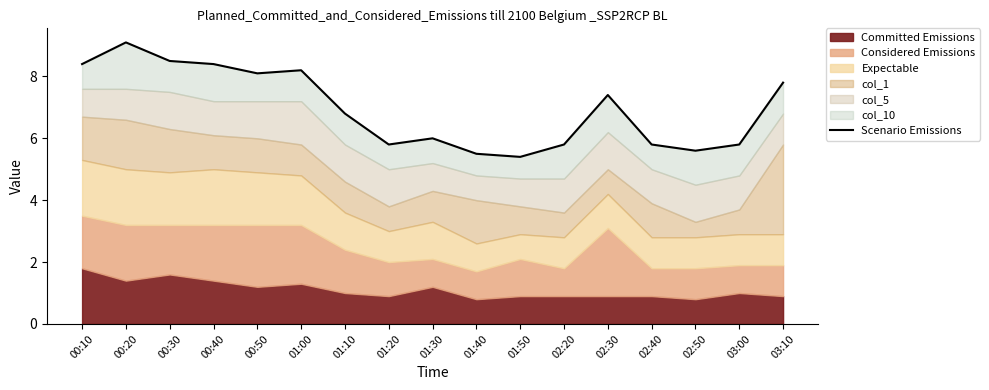

What is the change in value from 01:50 to 02:20?

+0.4